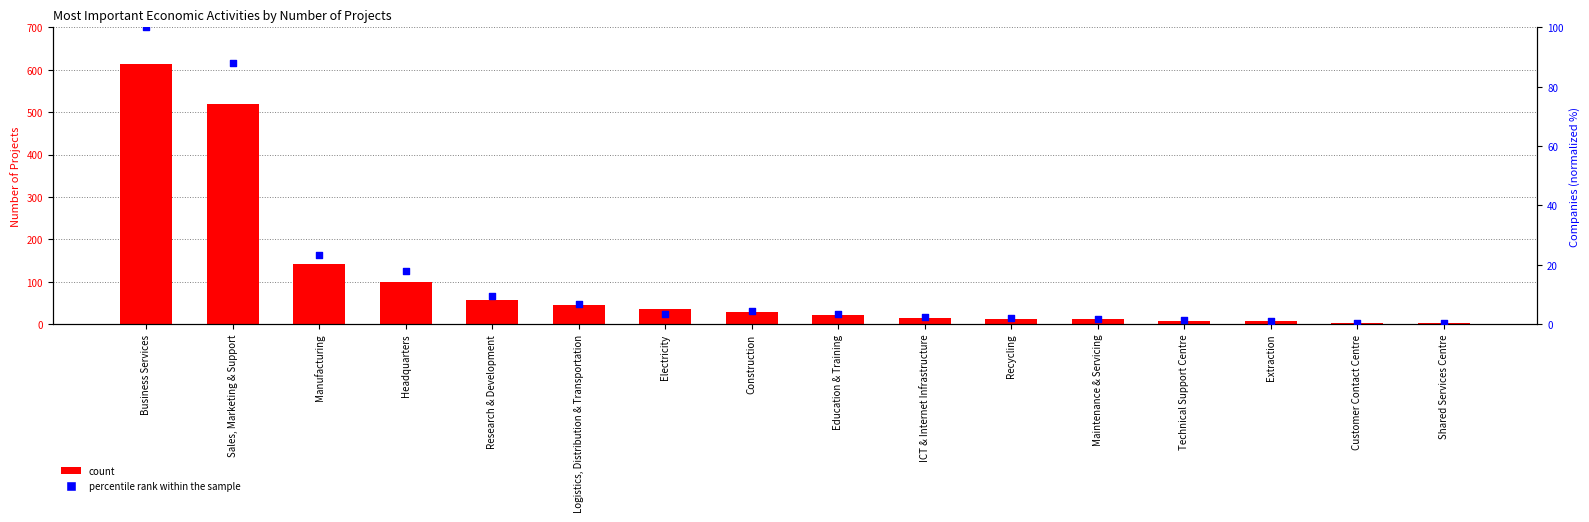

Is the value of count at Customer Contact Centre greater than the value of percentile rank within the sample at Headquarters?

No